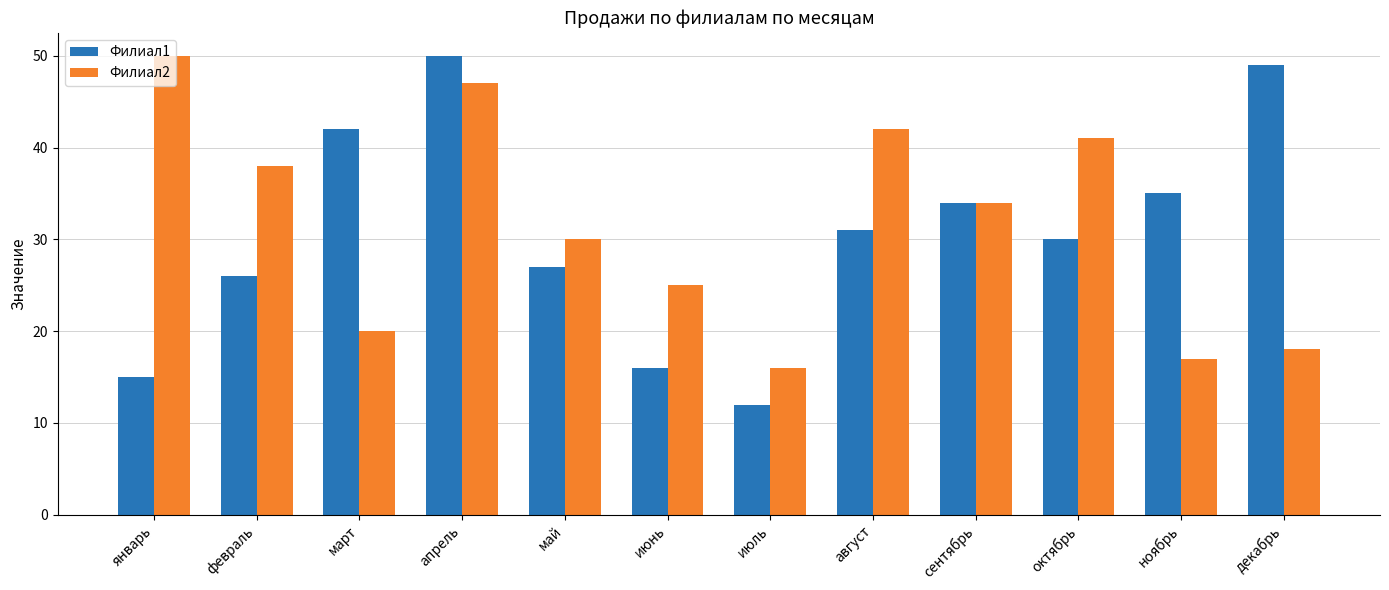

How many categories are shown in the chart?

12